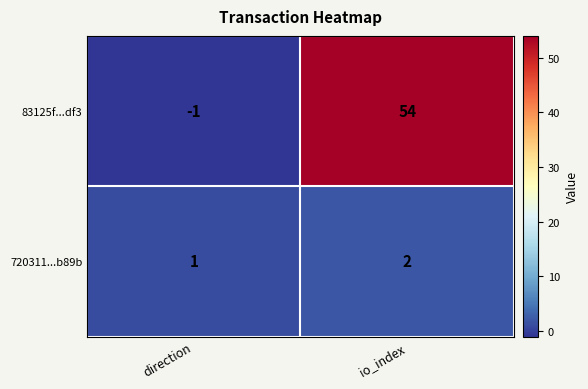

At which label is 83125f...df3 closest to 26?

direction